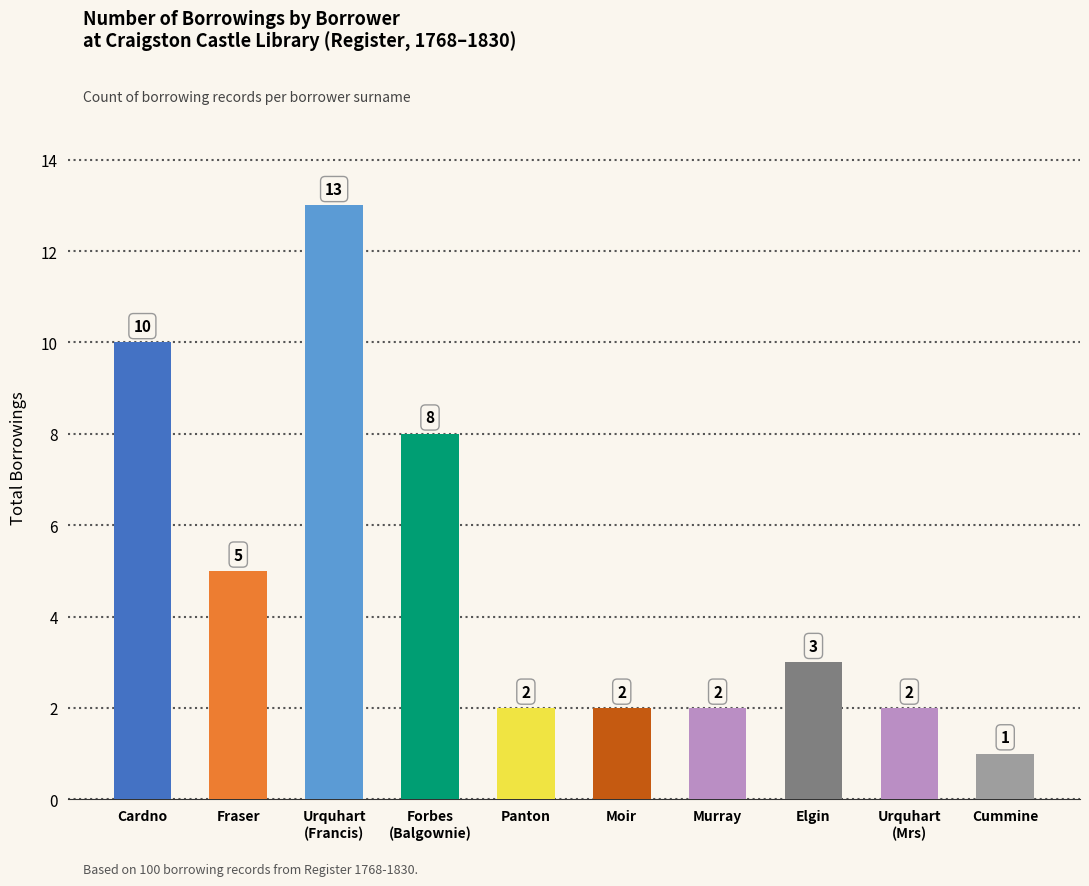

Is it true that the value at Urquhart
(Mrs) is 2?

True